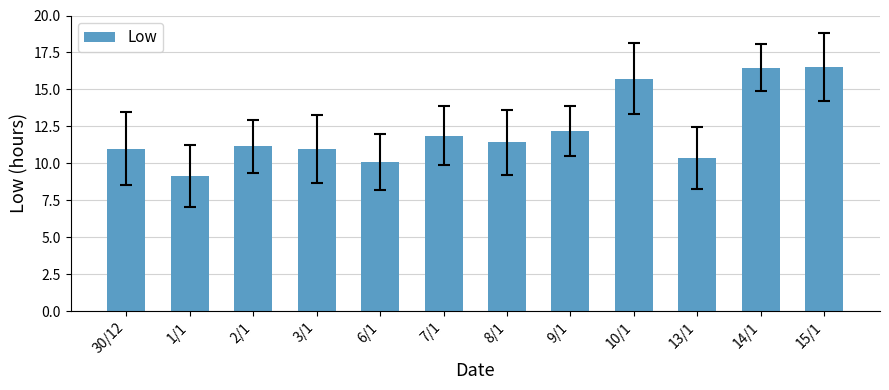

Is it true that the value at 9/1 is 12.2?

True